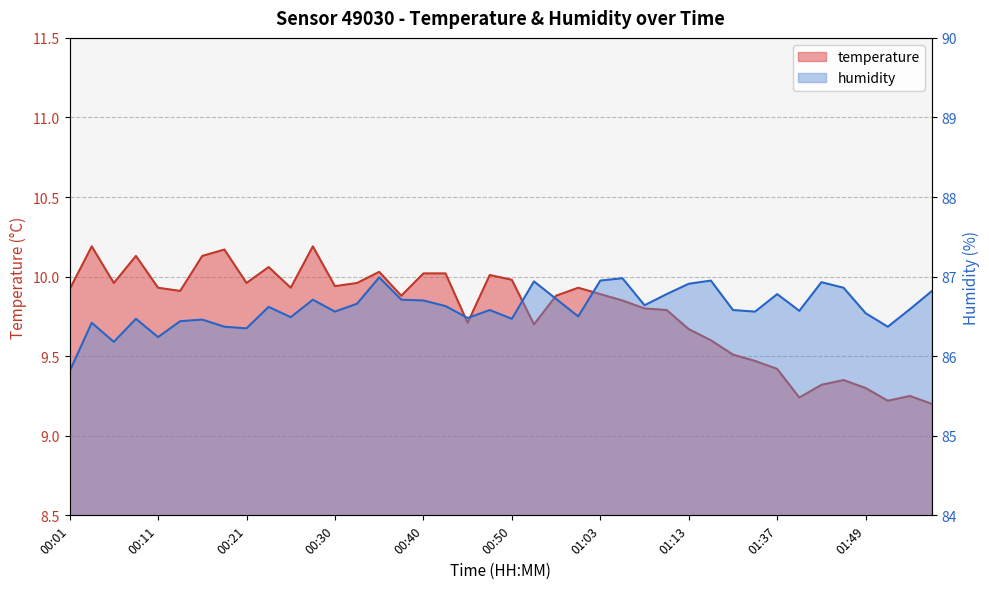

What is the highest value of the temperature series?

10.2